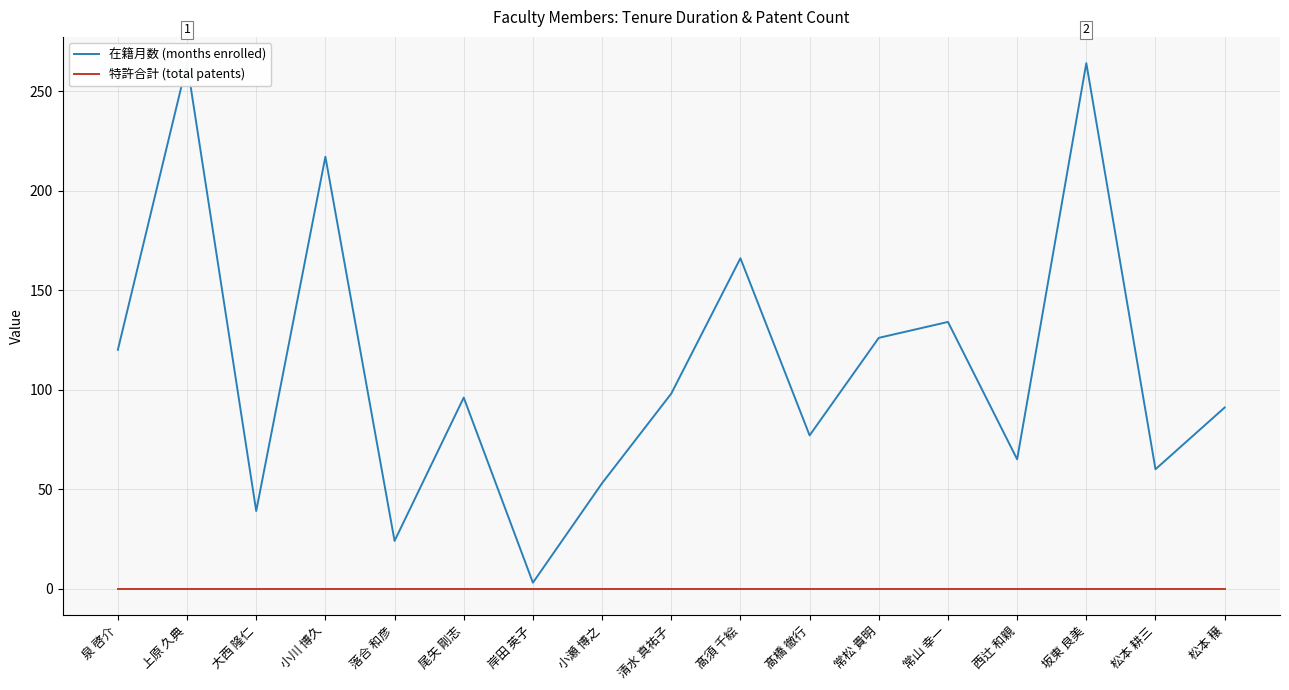

Between 清水 真祐子 and 髙橋 徹行, which is larger?

清水 真祐子